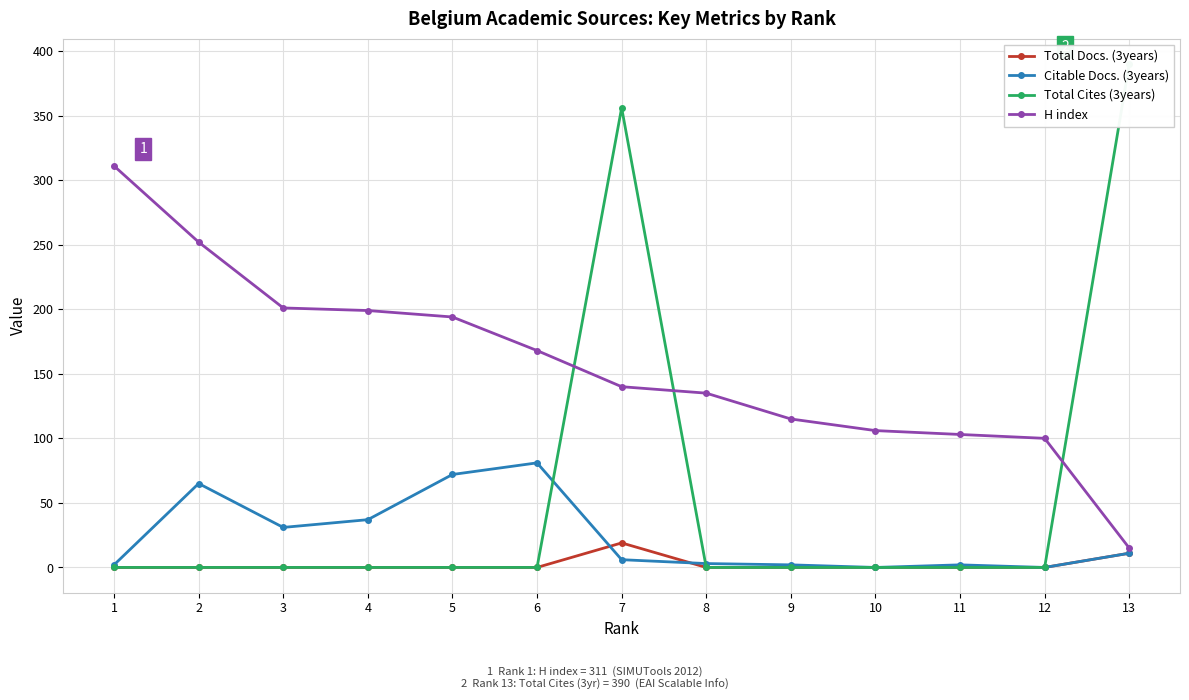

Rank the categories by Total Cites (3years) value from lowest to highest.

1, 2, 3, 4, 5, 6, 8, 9, 10, 11, 12, 7, 13